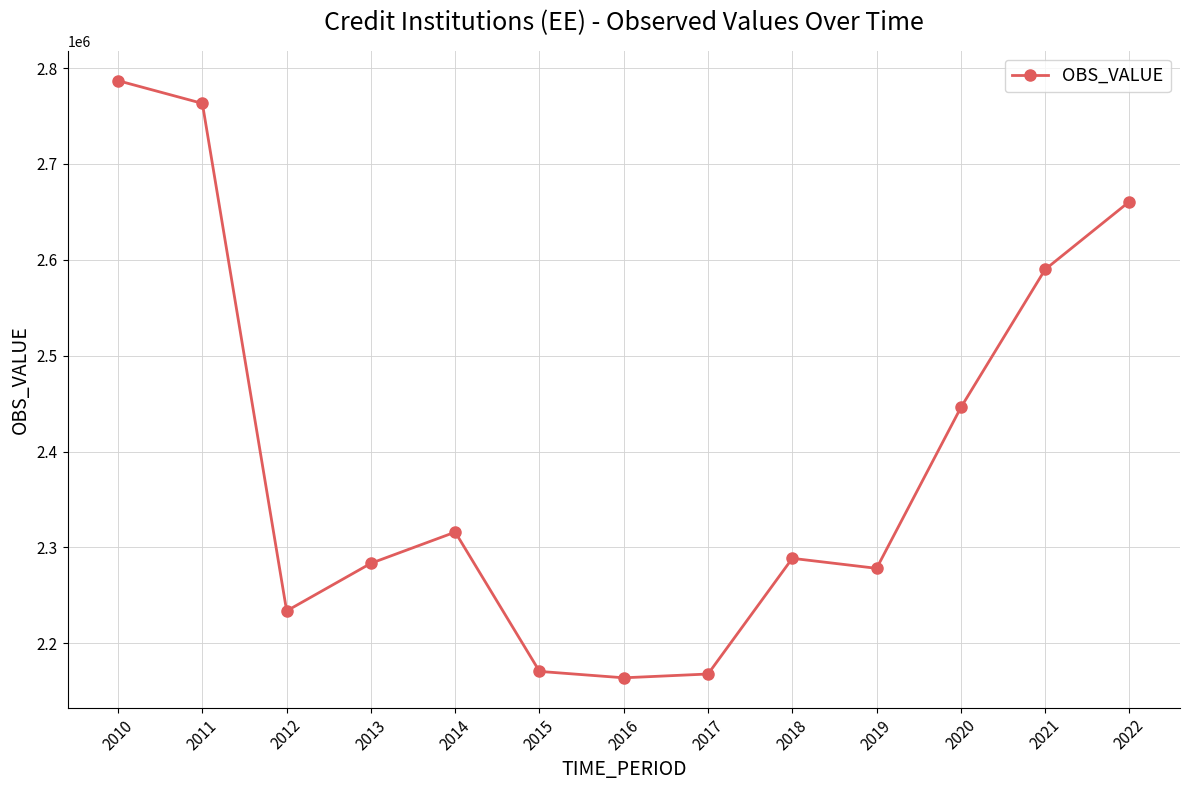

What is the difference between the values at 2014 and 2021?

273996